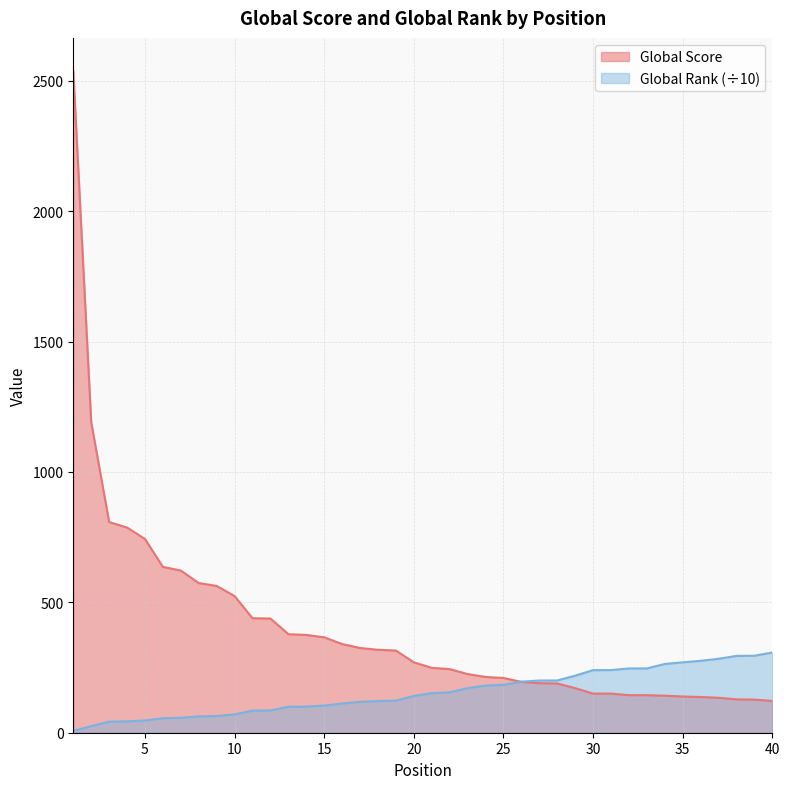

Rank the series by their maximum value, from lowest to highest.

Global Rank (÷10), Global Score